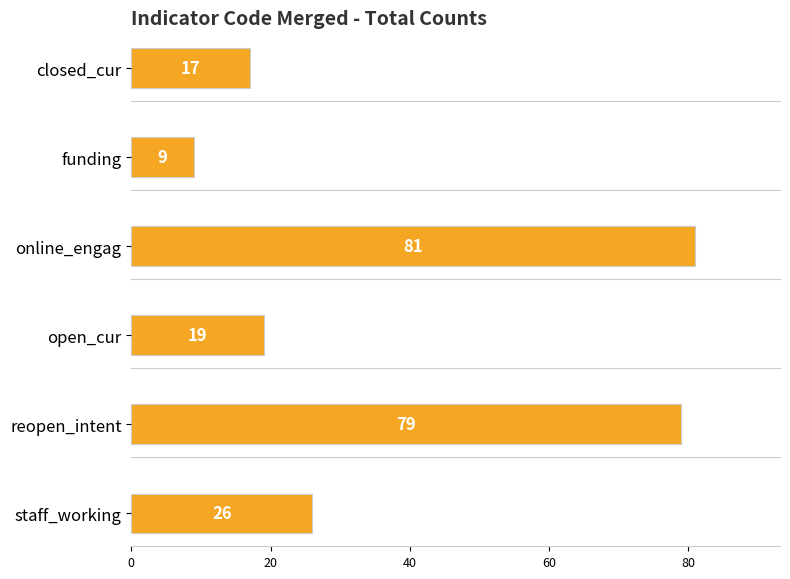

What is the difference between the online_engag values at 6 and reopen_intent?

2